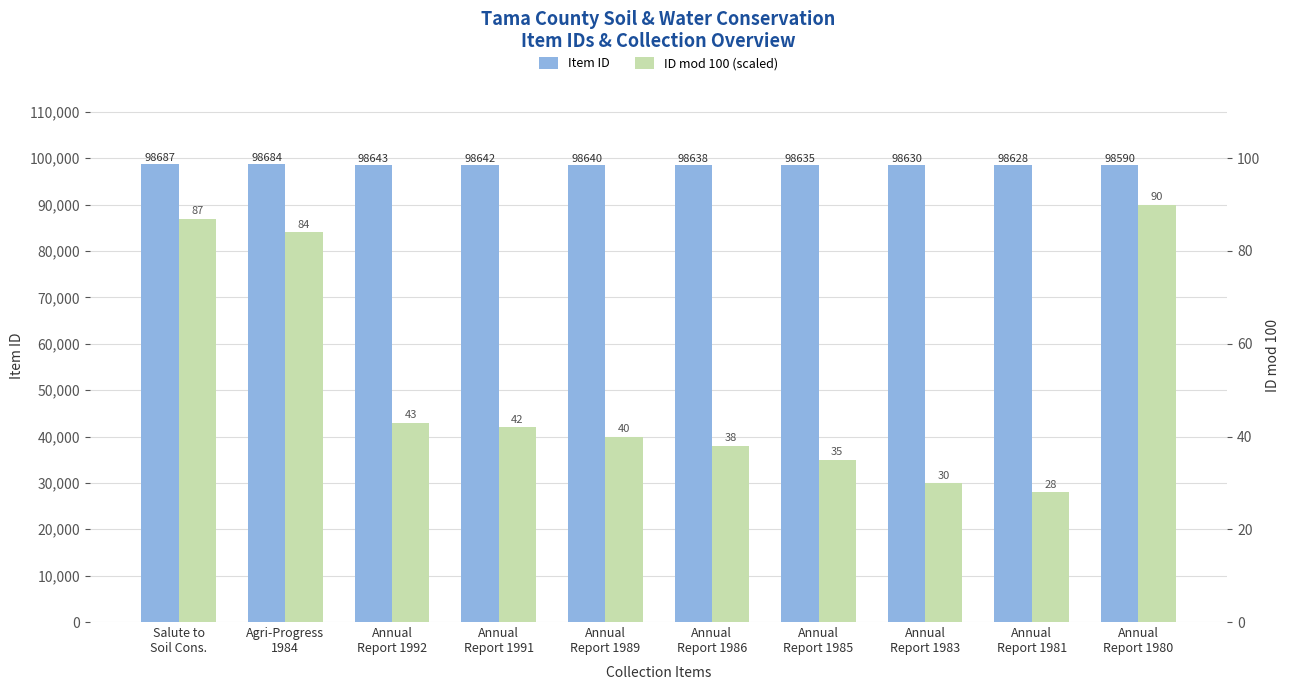

Reading left to right, what are all the values shown in this chart?

Item ID: Salute to
Soil Cons.=98687	Agri-Progress
1984=98684	Annual
Report 1992=98643	Annual
Report 1991=98642	Annual
Report 1989=98640	Annual
Report 1986=98638	Annual
Report 1985=98635	Annual
Report 1983=98630	Annual
Report 1981=98628	Annual
Report 1980=98590
ID mod 100 (scaled): Salute to
Soil Cons.=87	Agri-Progress
1984=84	Annual
Report 1992=43	Annual
Report 1991=42	Annual
Report 1989=40	Annual
Report 1986=38	Annual
Report 1985=35	Annual
Report 1983=30	Annual
Report 1981=28	Annual
Report 1980=90